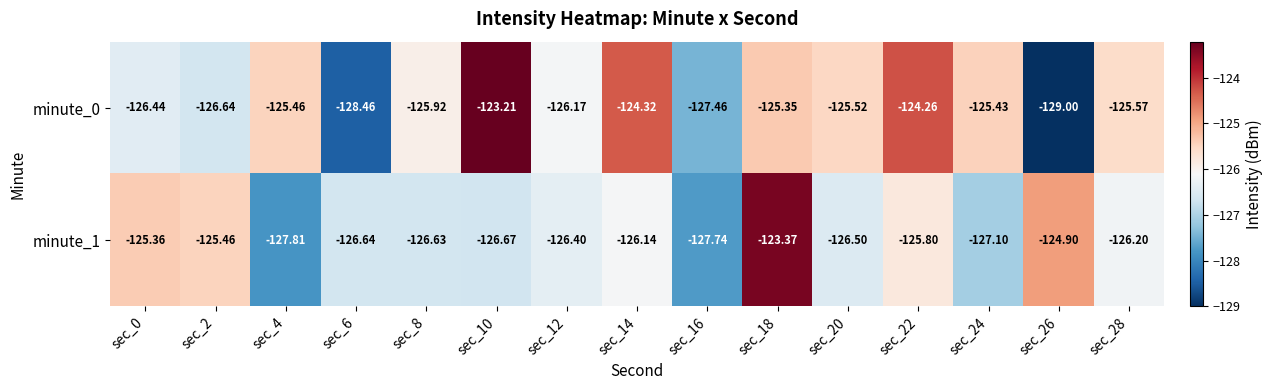

At how many categories does at least one series exceed -126?

12